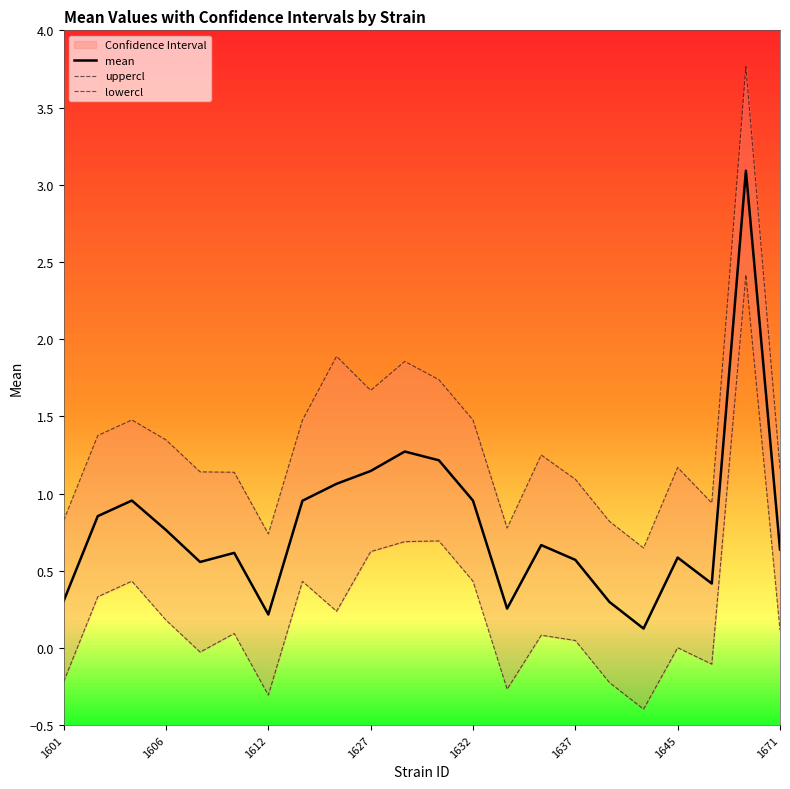

How many lines are shown in the chart?

3